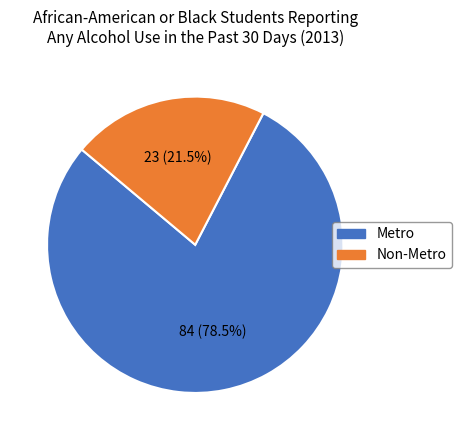

To the nearest percent, what is the difference between the largest and smallest slice percentages?

57%